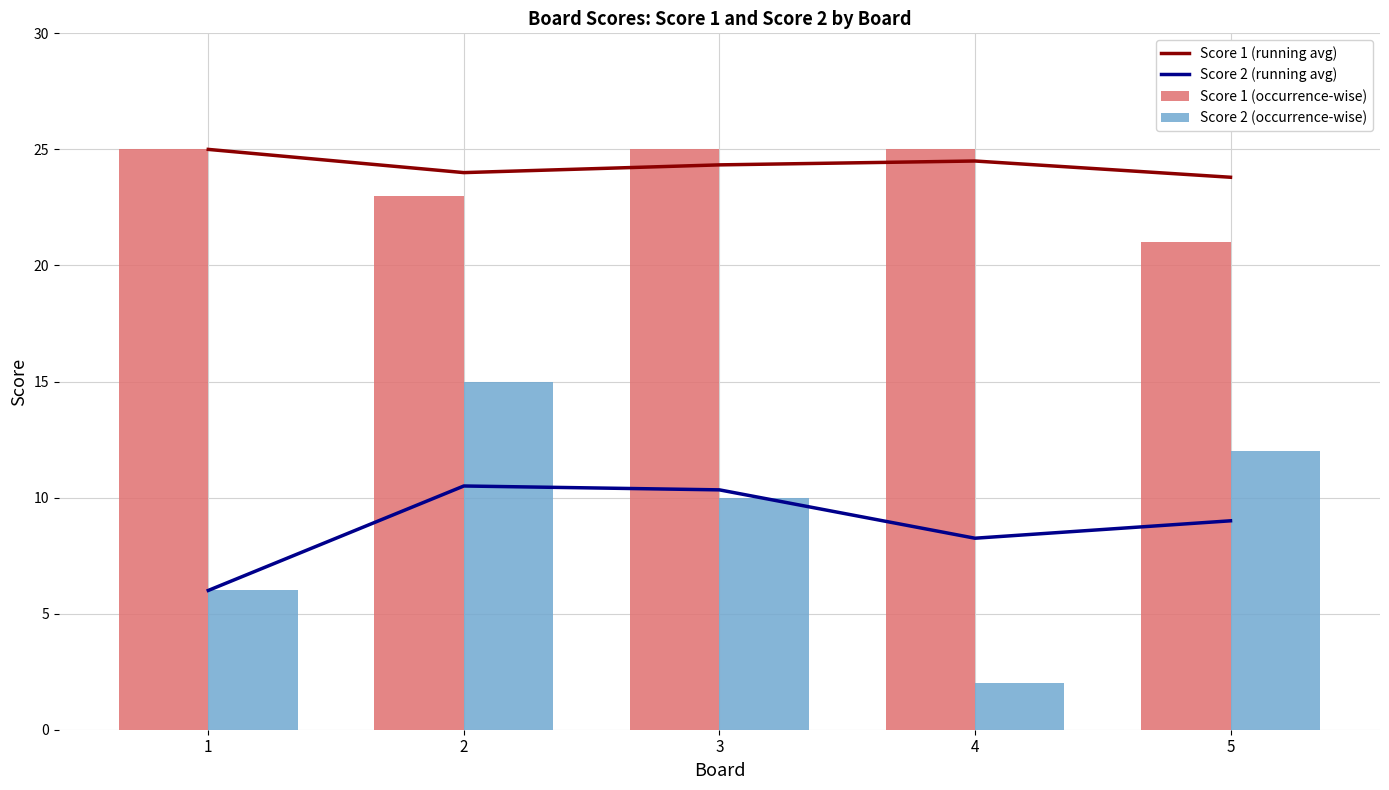

What is the difference between the maximum and minimum values in the Score 1 (occurrence-wise) series?

4